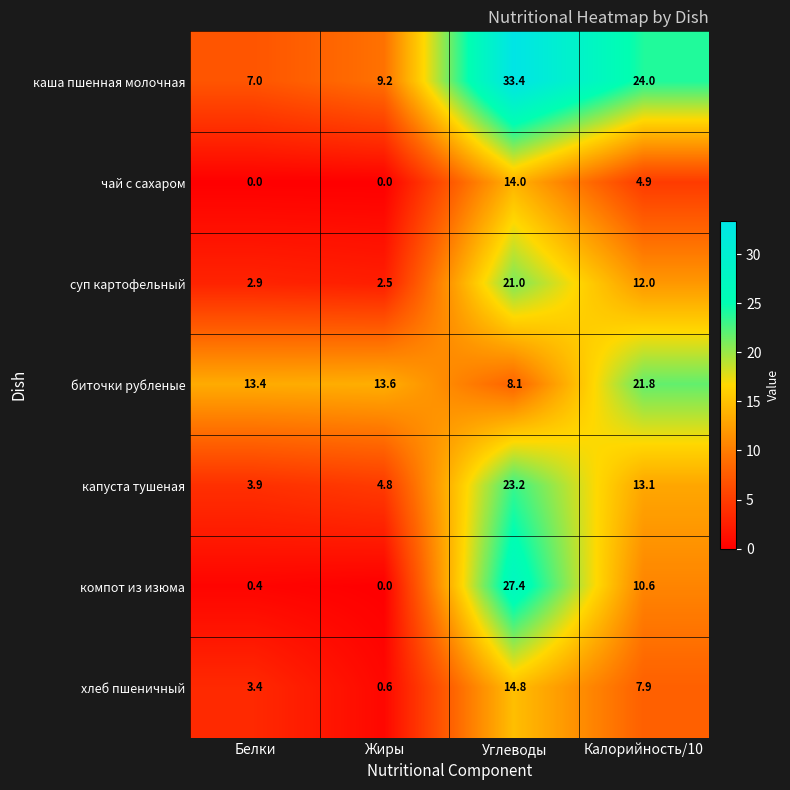

Reading left to right, list all the values displayed in this chart.

каша пшенная молочная: Белки=7.0	Жиры=9.2	Углеводы=33.4	Калорийность/10=24.0
чай с сахаром: Белки=0.0	Жиры=0.0	Углеводы=14.0	Калорийность/10=4.9
суп картофельный: Белки=2.9	Жиры=2.5	Углеводы=21.0	Калорийность/10=12.0
биточки рубленые: Белки=13.4	Жиры=13.6	Углеводы=8.1	Калорийность/10=21.8
капуста тушеная: Белки=3.9	Жиры=4.8	Углеводы=23.2	Калорийность/10=13.1
компот из изюма: Белки=0.4	Жиры=0.0	Углеводы=27.4	Калорийность/10=10.6
хлеб пшеничный: Белки=3.4	Жиры=0.6	Углеводы=14.8	Калорийность/10=7.9